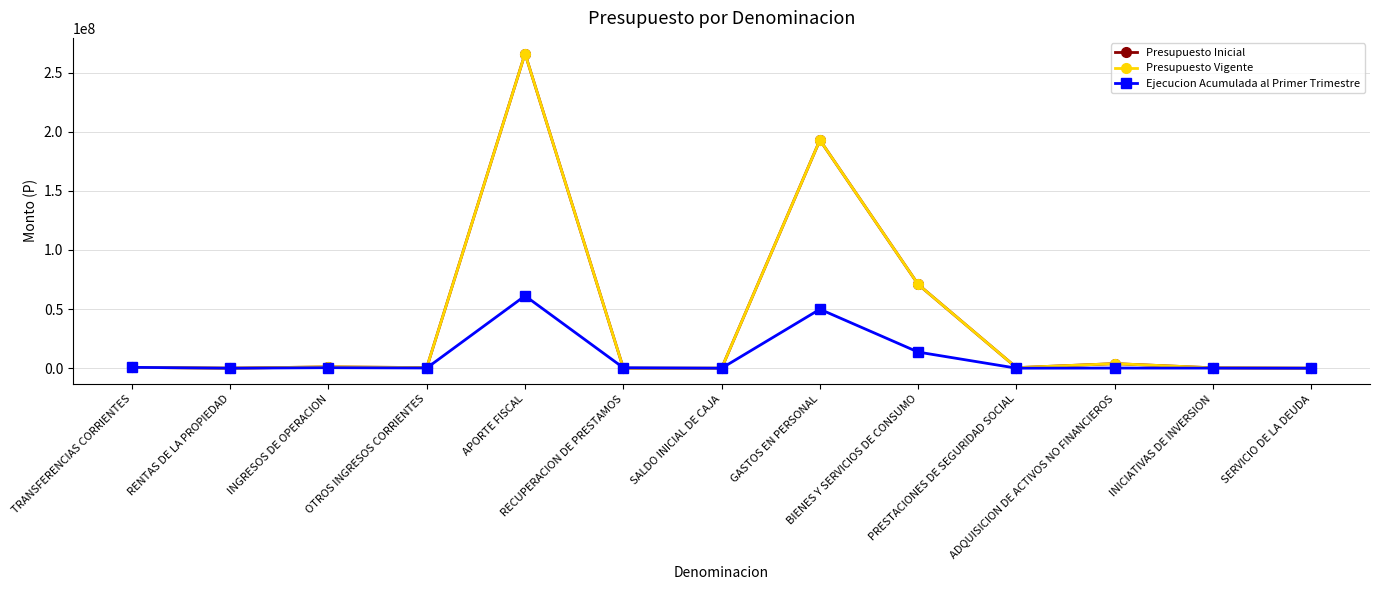

Is this an area chart (filled region under the line)?

No